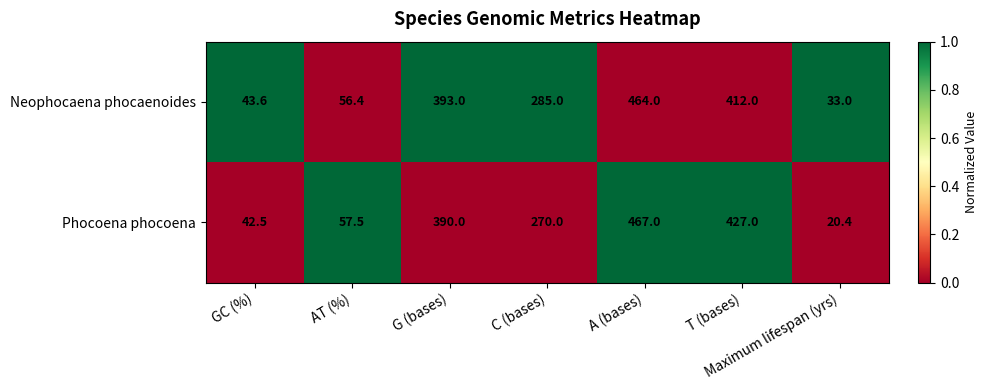

Rank the series by their maximum value, from lowest to highest.

Neophocaena phocaenoides, Phocoena phocoena